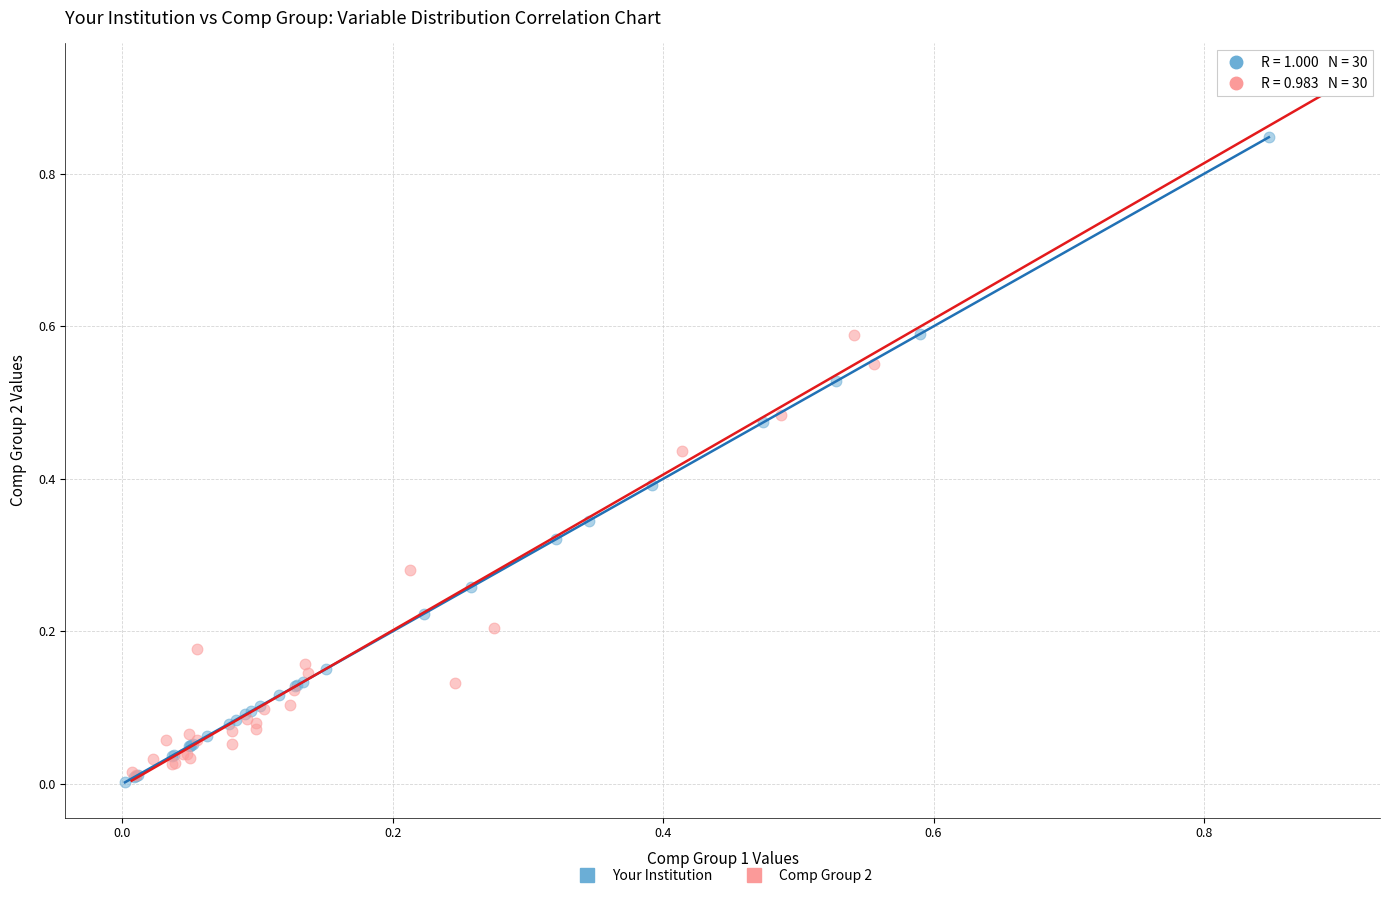

Which series has the widest spread of Y values?

Comp Group 2